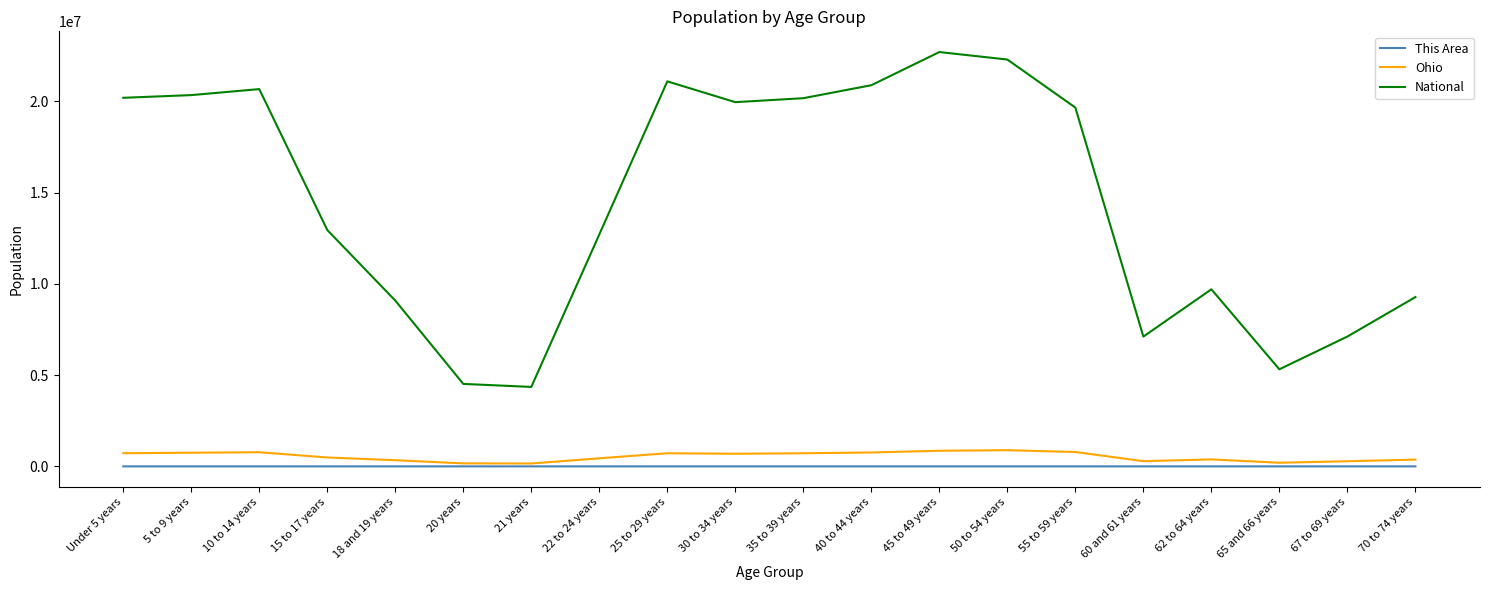

The value of Ohio at 55 to 59 years is 786857. True or false?

True